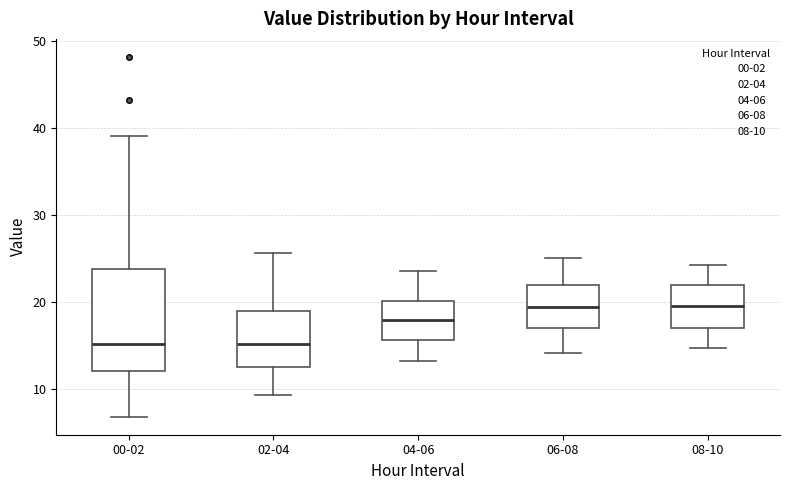

Which box is the tallest, from its lower edge to its upper edge?

00-02